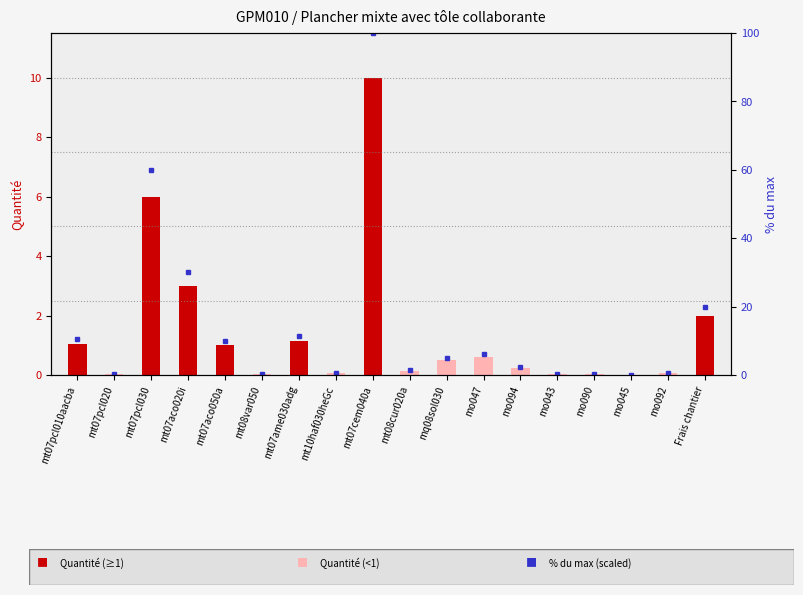

The value of % du max (scaled) at mt07cem040a is 40.7. True or false?

False